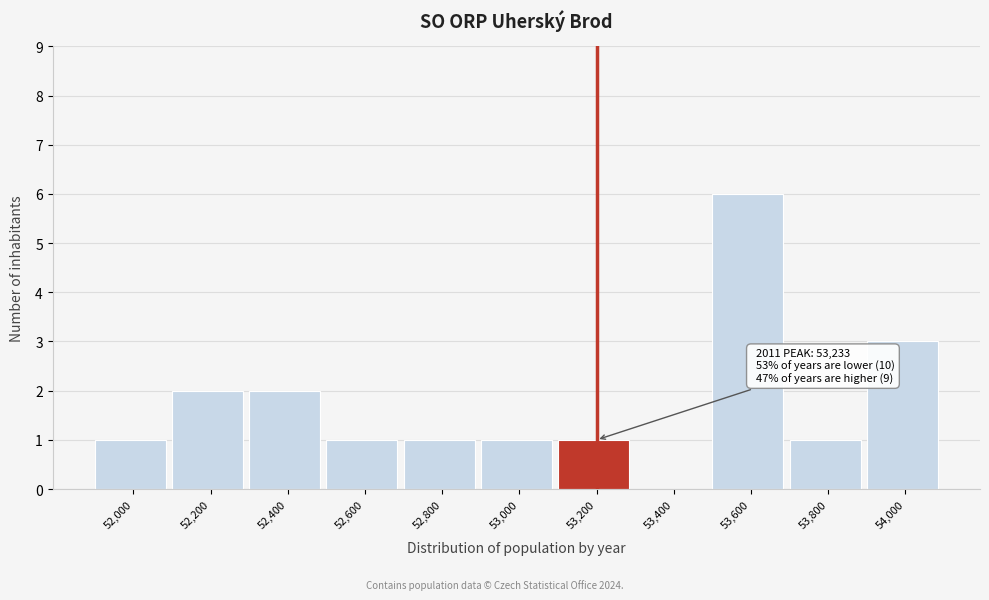

Reading right to left, extract all data points from this chart.

54,000=3	53,800=1	53,600=6	53,400=0	53,200=1	53,000=1	52,800=1	52,600=1	52,400=2	52,200=2	52,000=1